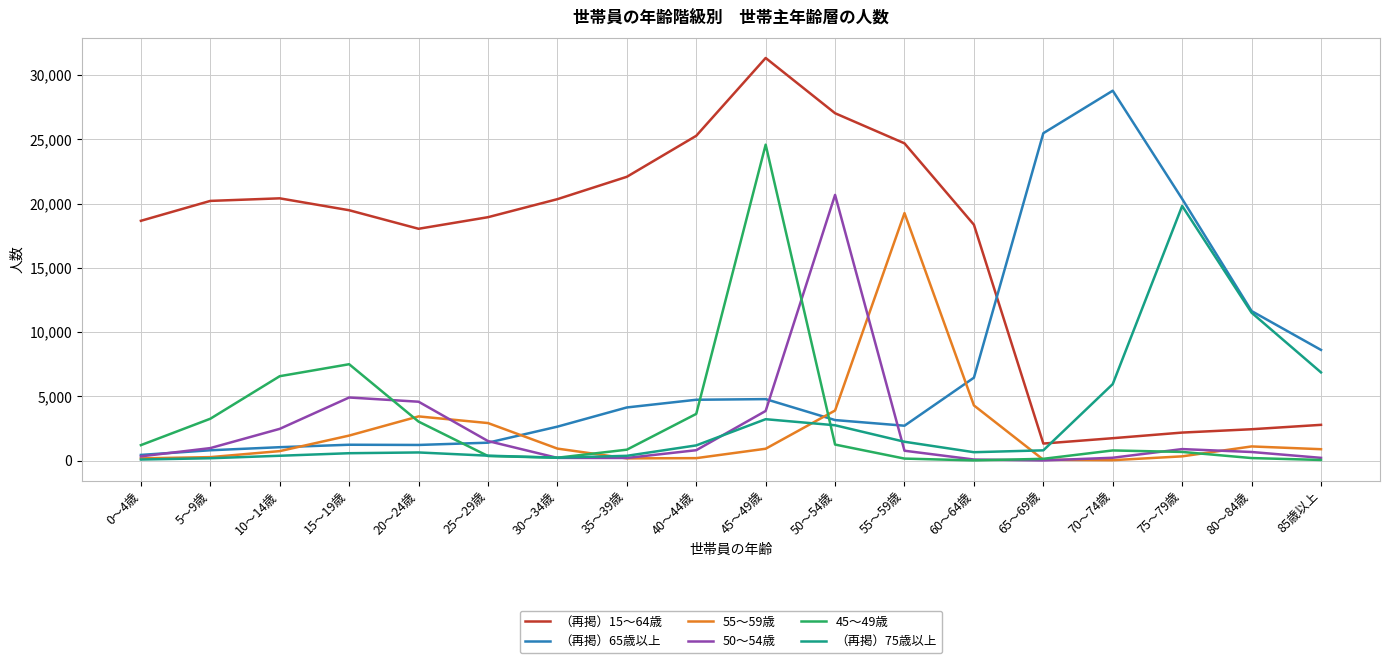

The （再掲）75歳以上 series shows 15838 at 80～84歳. True or false?

False